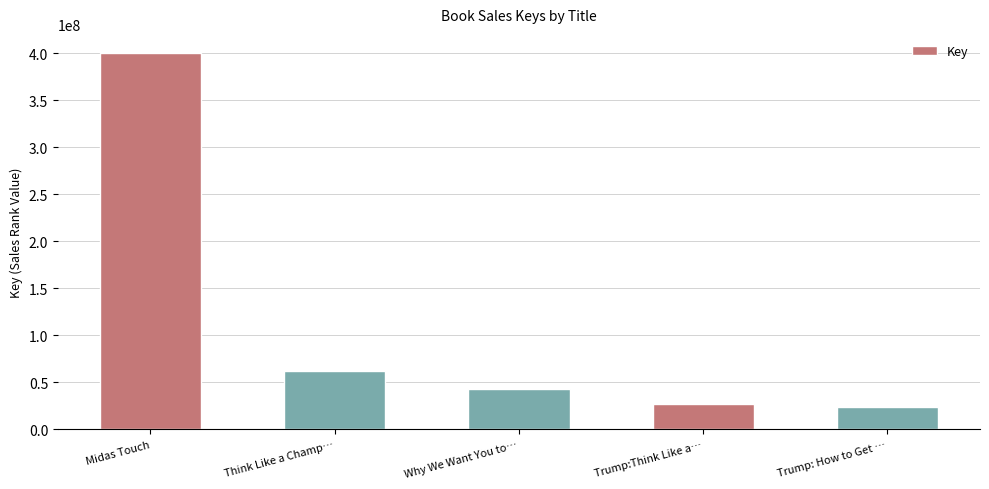

Rank the categories by value from highest to lowest.

Midas Touch, Think Like a Champ…, Why We Want You to…, Trump:Think Like a…, Trump: How to Get …